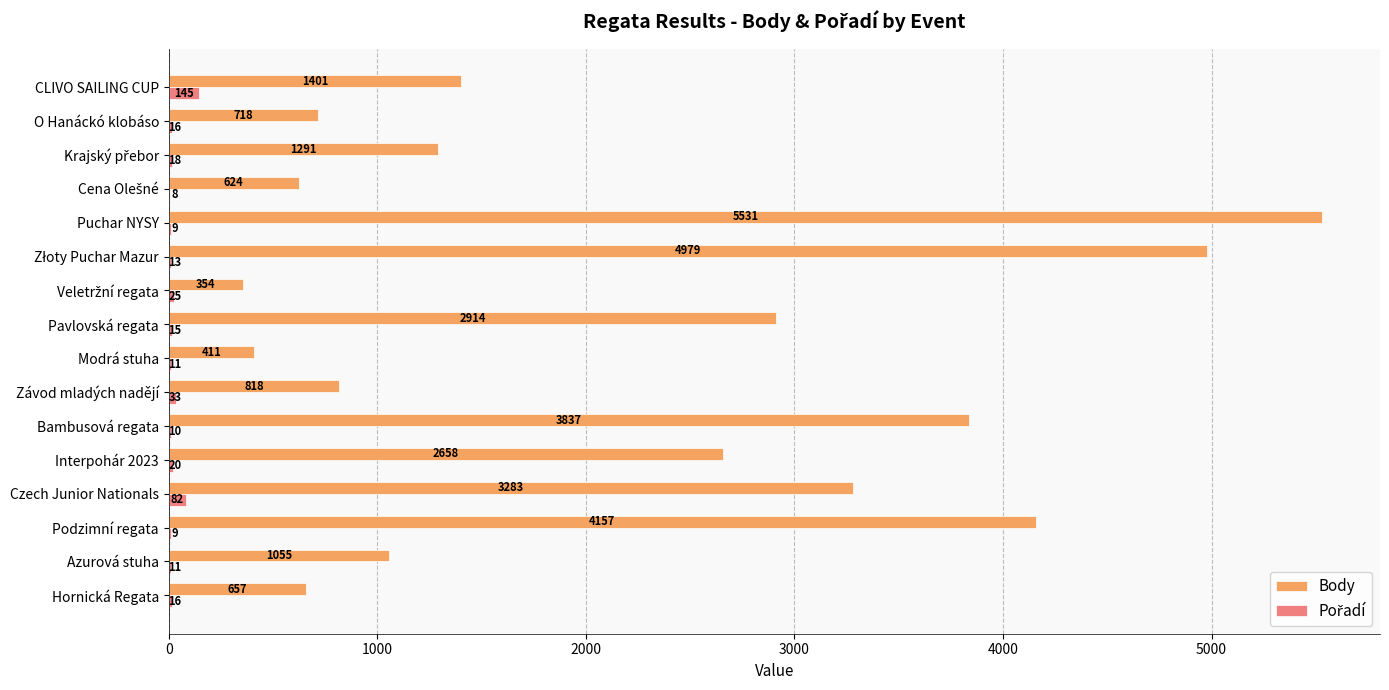

Which series has the widest spread of values?

Body